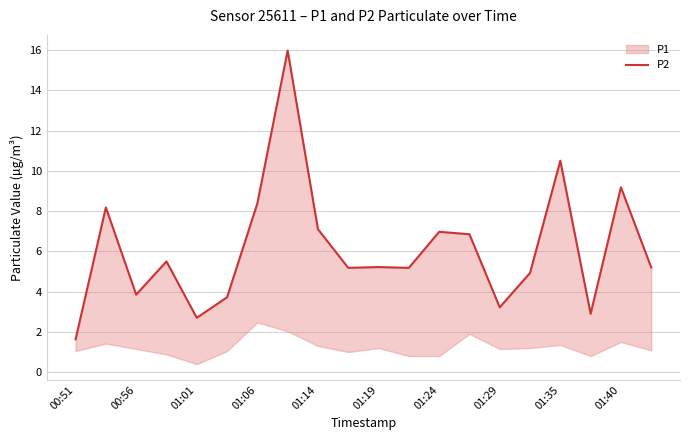

What is the value of the 14th point from the left?

6.8